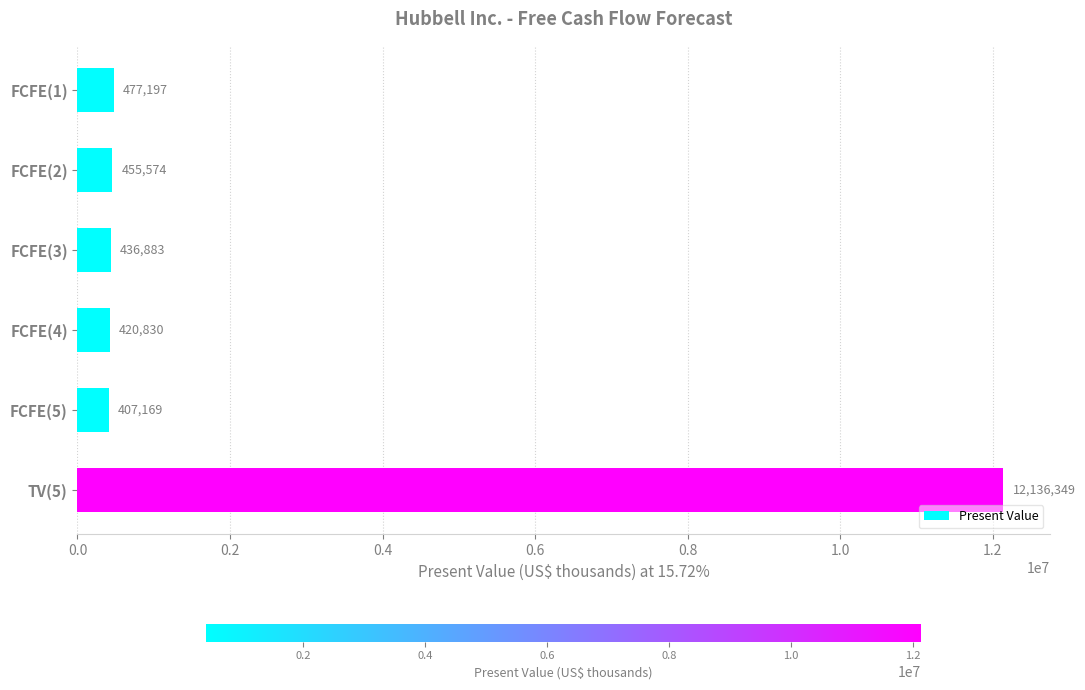

Rank the categories by value from highest to lowest.

TV(5), FCFE(1), FCFE(2), FCFE(3), FCFE(4), FCFE(5)